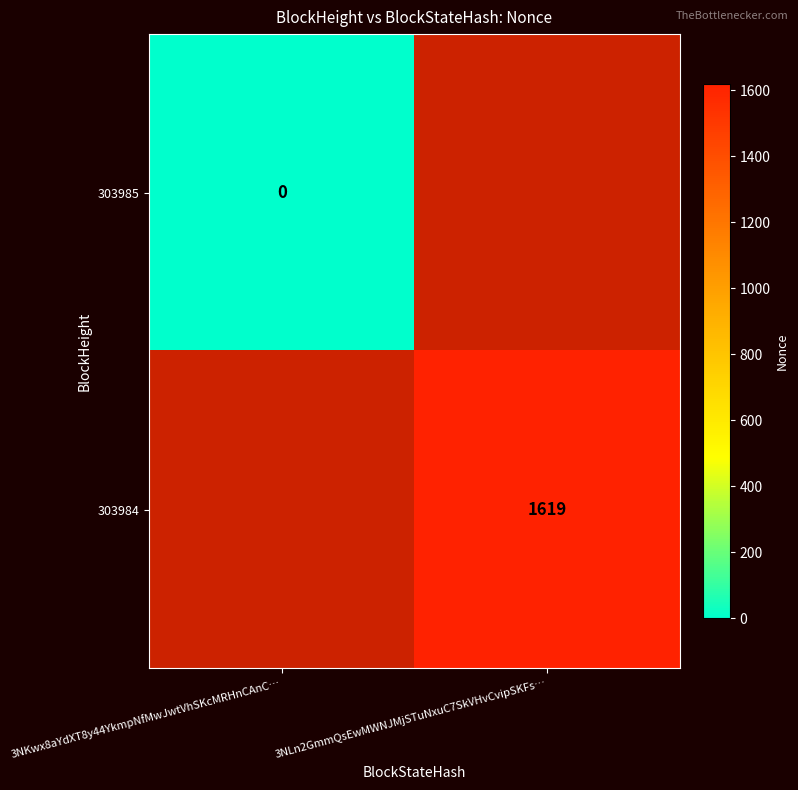

Is the value of 303985 at 3NKwx8aYdXT8y44YkmpNfMwJwtVhSKcMRHnCAnC… greater than the value of 303984 at 3NLn2GmmQsEwMWNJMjSTuNxuC7SkVHvCvipSKFs…?

No